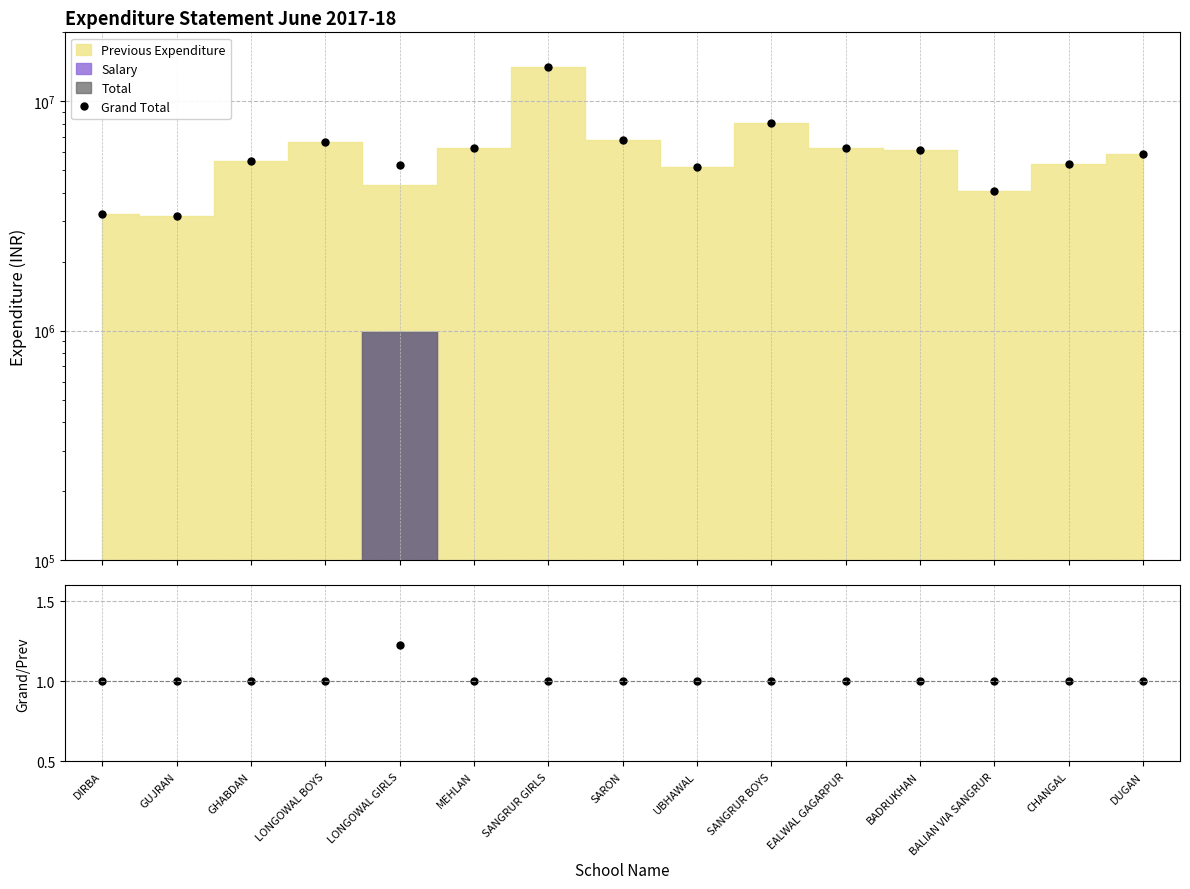

How many Grand Total / Prev. Exp. values are between 1 and 2?

15